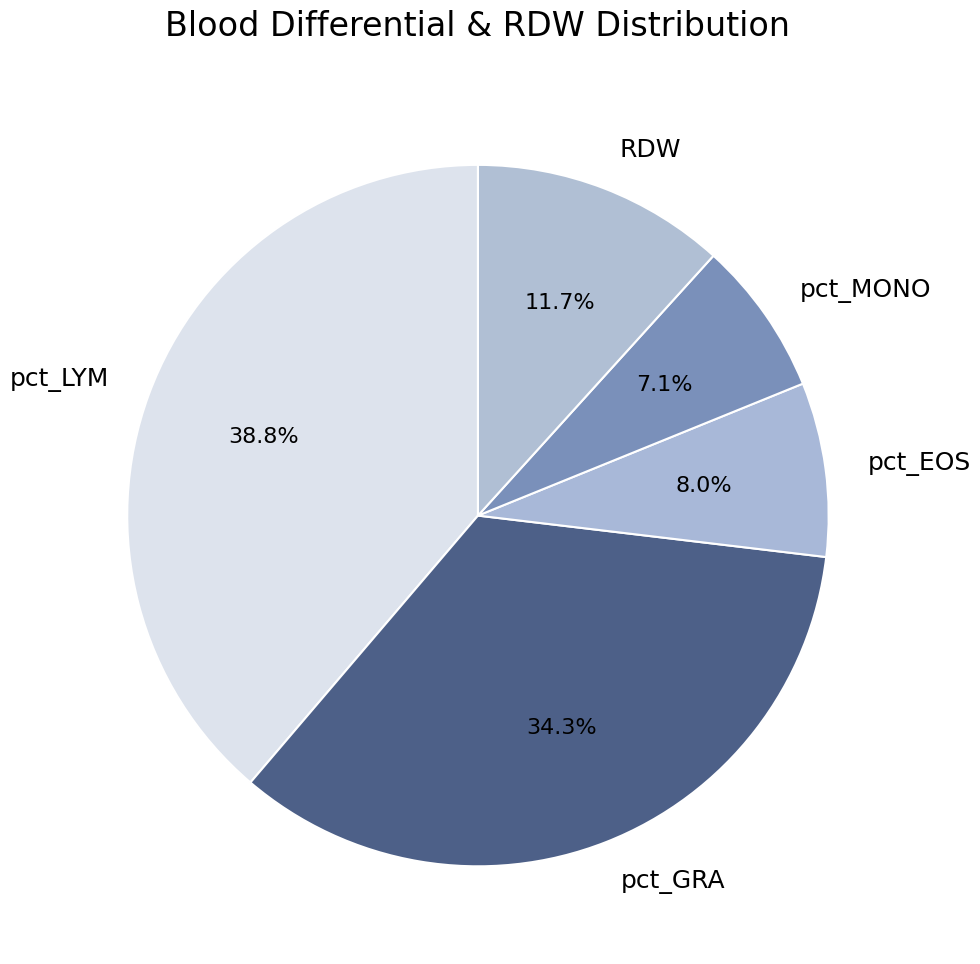

Count the number of slices in the pie.

5